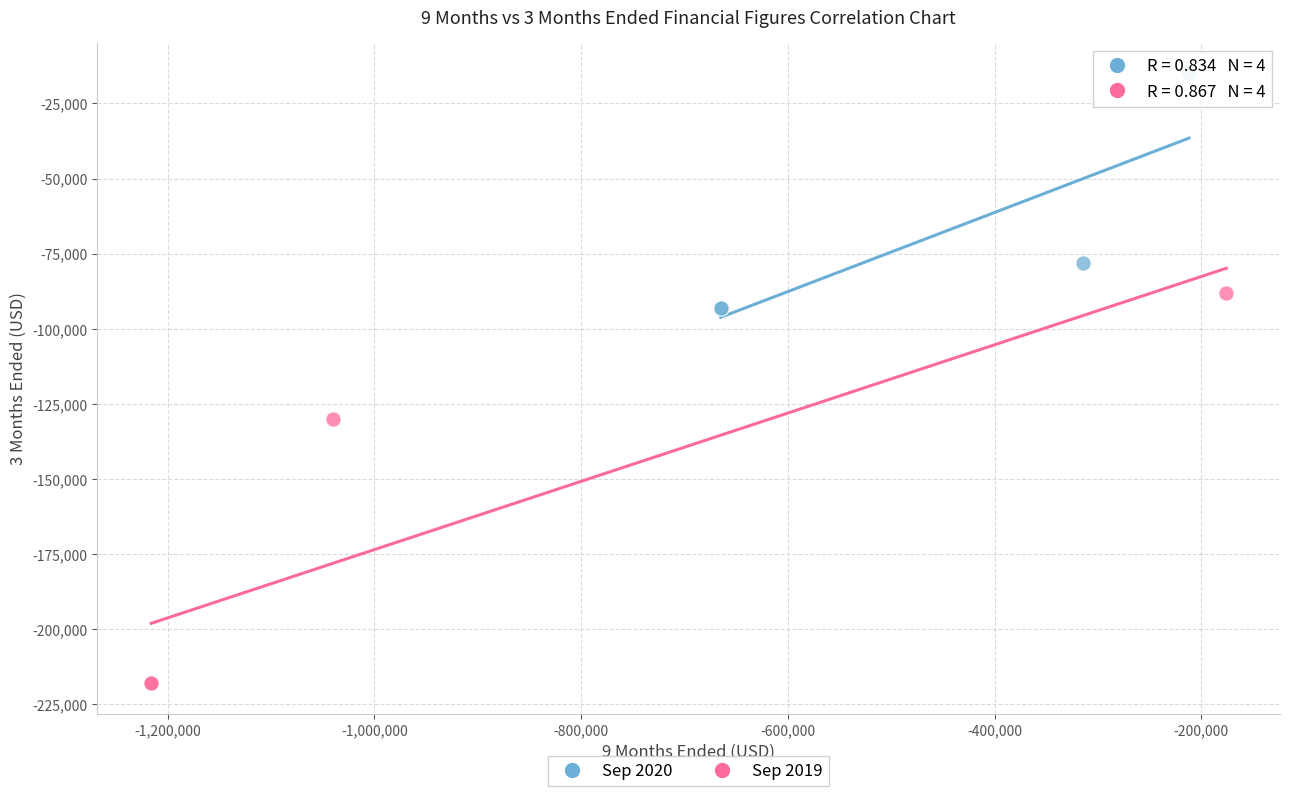

Which series contains the lowest Y value?

Sep 2019